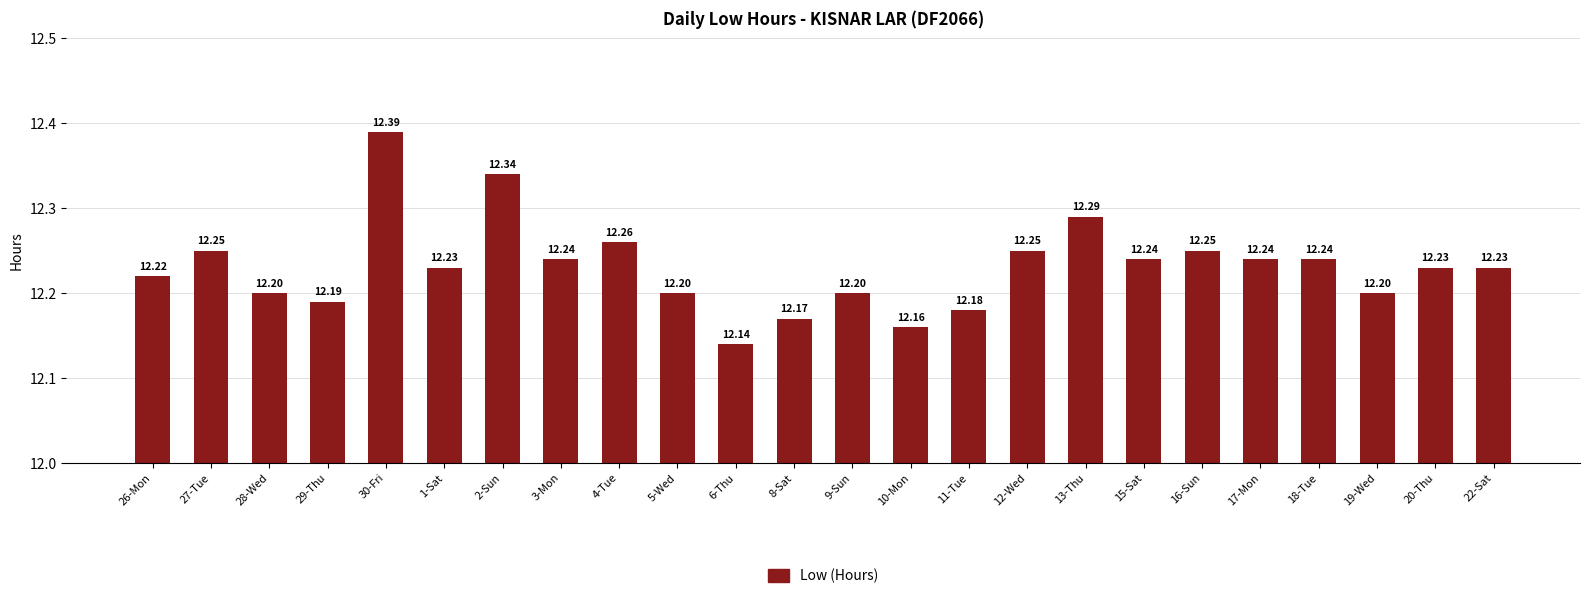

What is the label of the 22nd bar from the right?

28-Wed